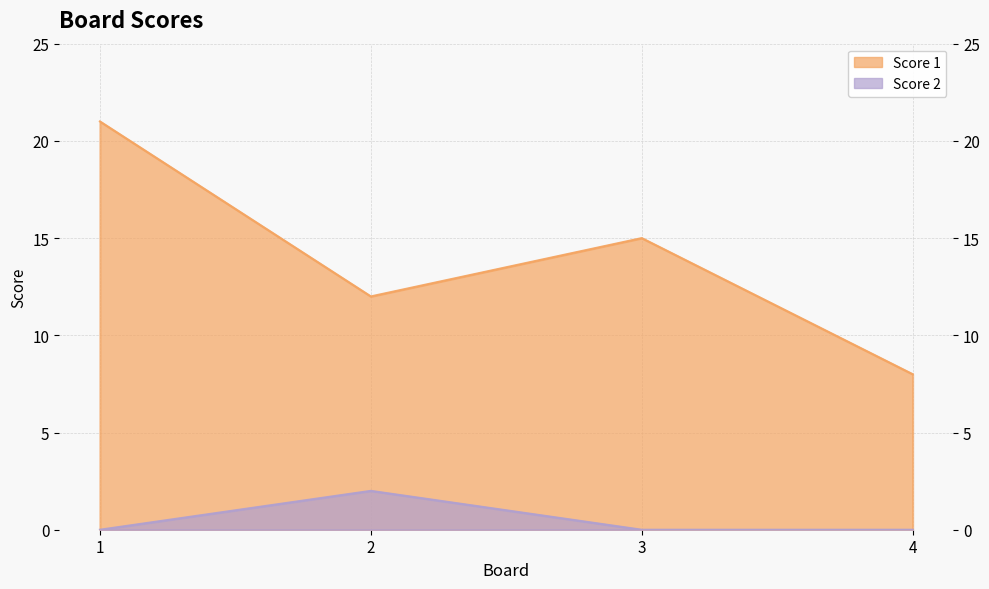

What is the spread (max minus min) of values at 1?

21